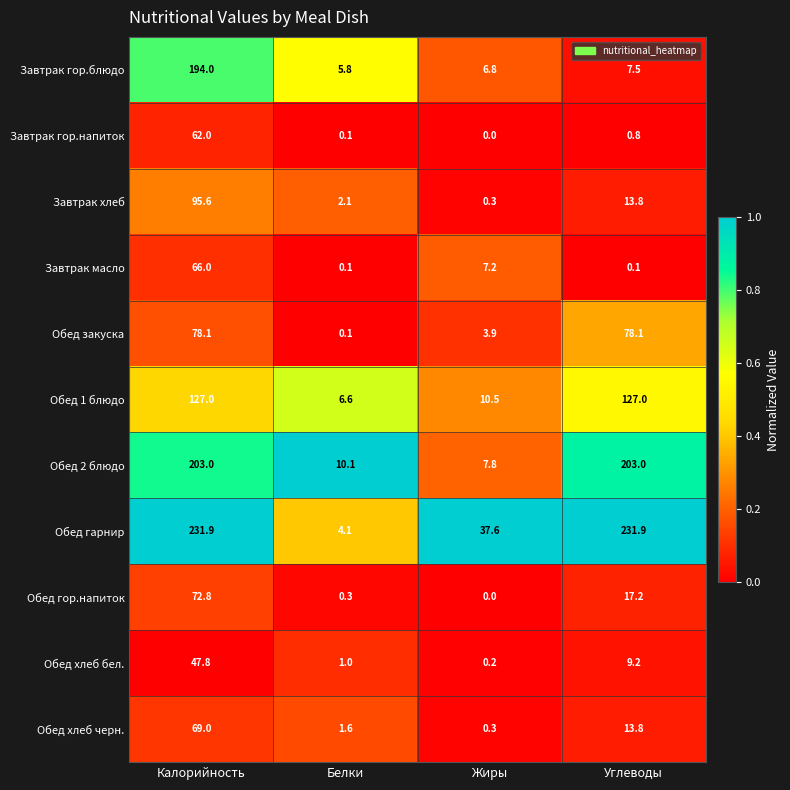

Rank the series at Калорийность from highest to lowest value.

Обед гарнир, Обед 2 блюдо, Завтрак гор.блюдо, Обед 1 блюдо, Завтрак хлеб, Обед закуска, Обед гор.напиток, Обед хлеб черн., Завтрак масло, Завтрак гор.напиток, Обед хлеб бел.